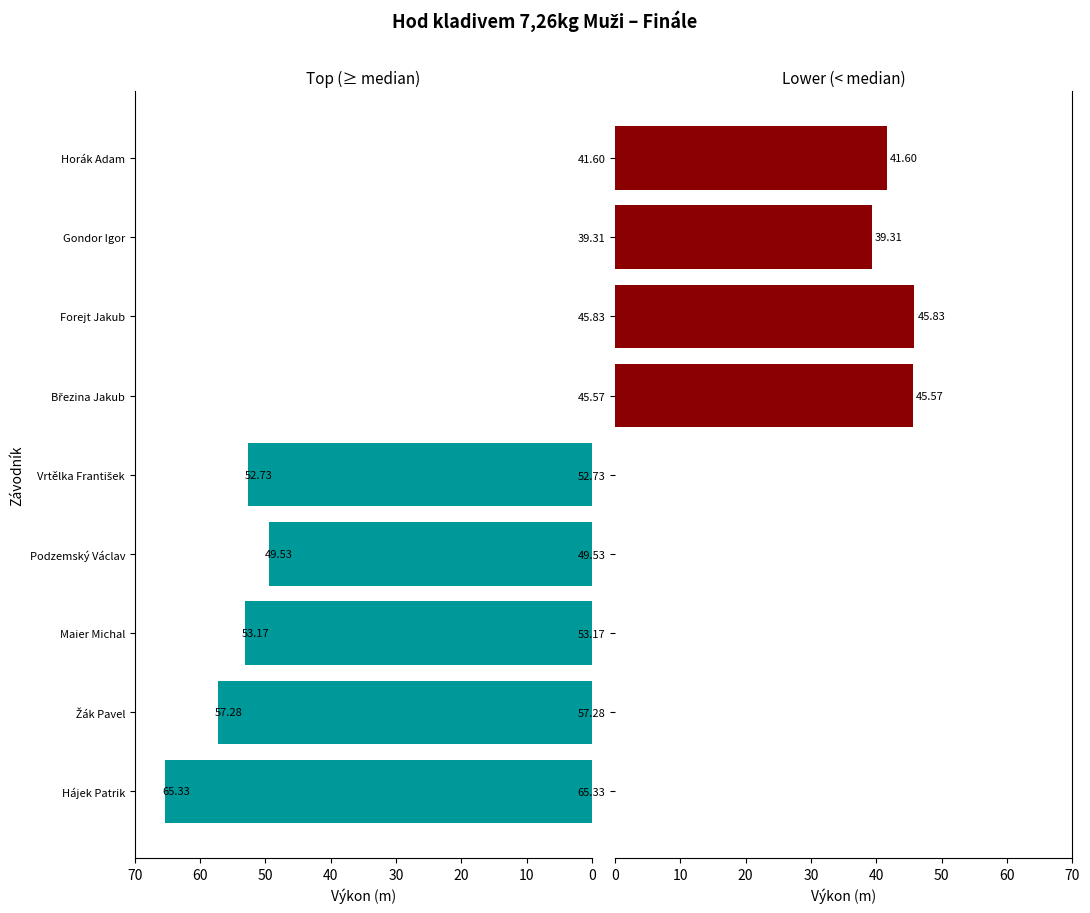

What is the sum of the Lower performers values at 45.83 and 65.33?

45.8